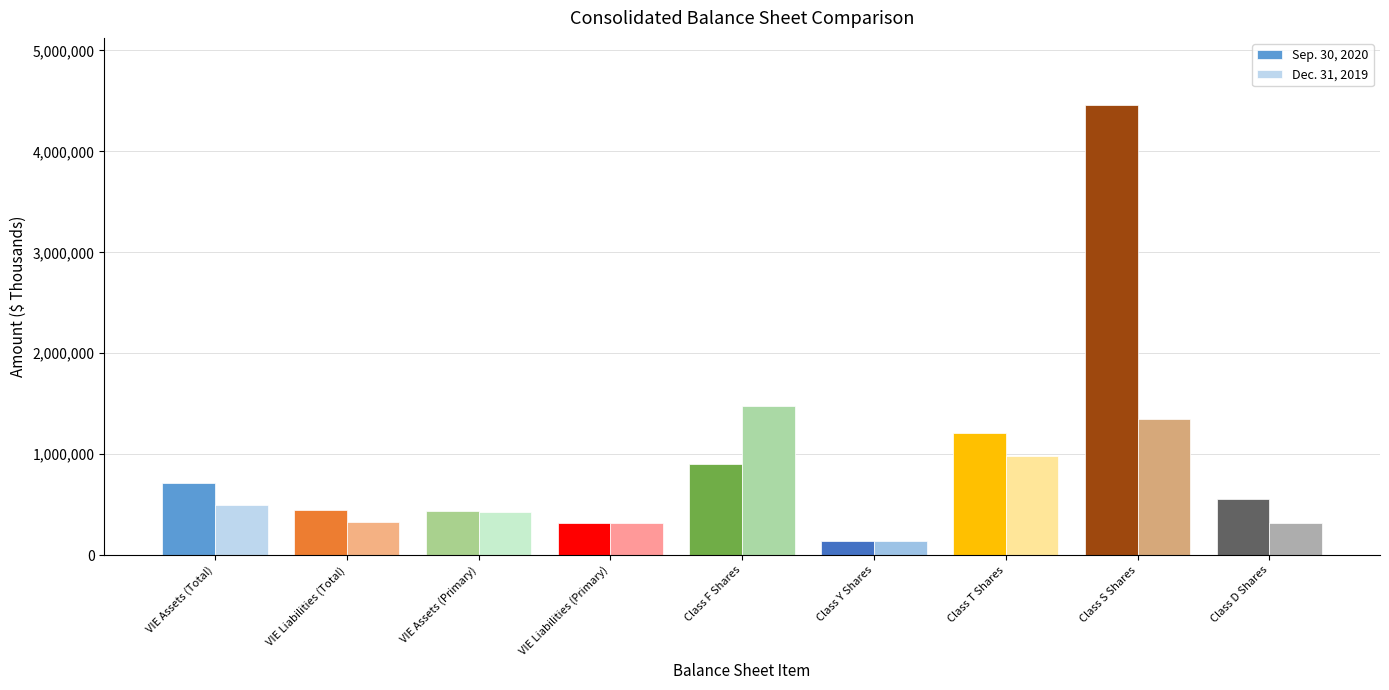

Is the value of Sep. 30, 2020 at Class T Shares greater than the value of Dec. 31, 2019 at VIE Liabilities (Primary)?

Yes